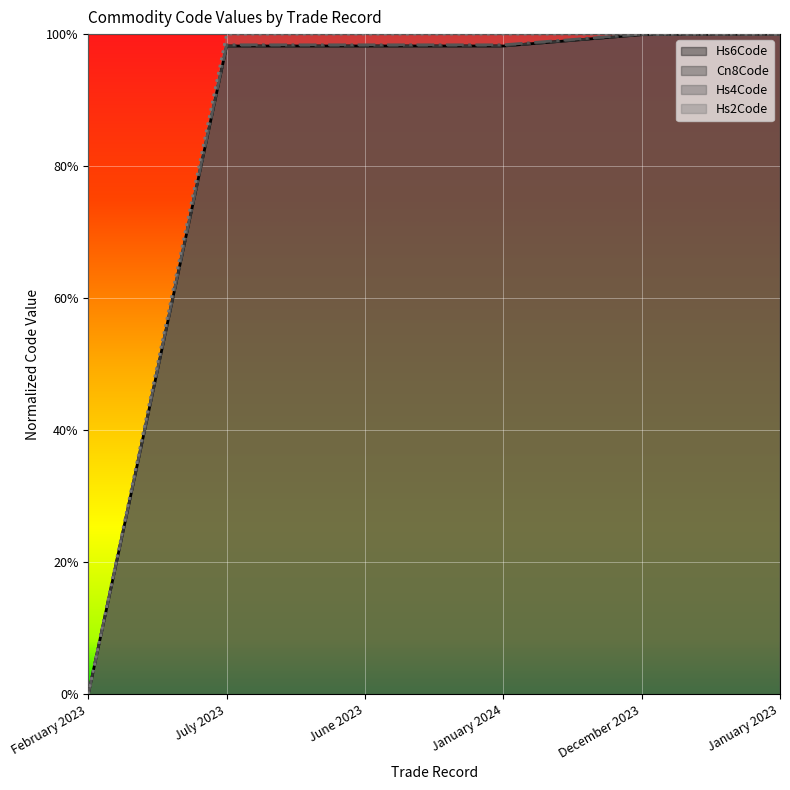

Which has a higher value, July 2023 or December 2023?

December 2023